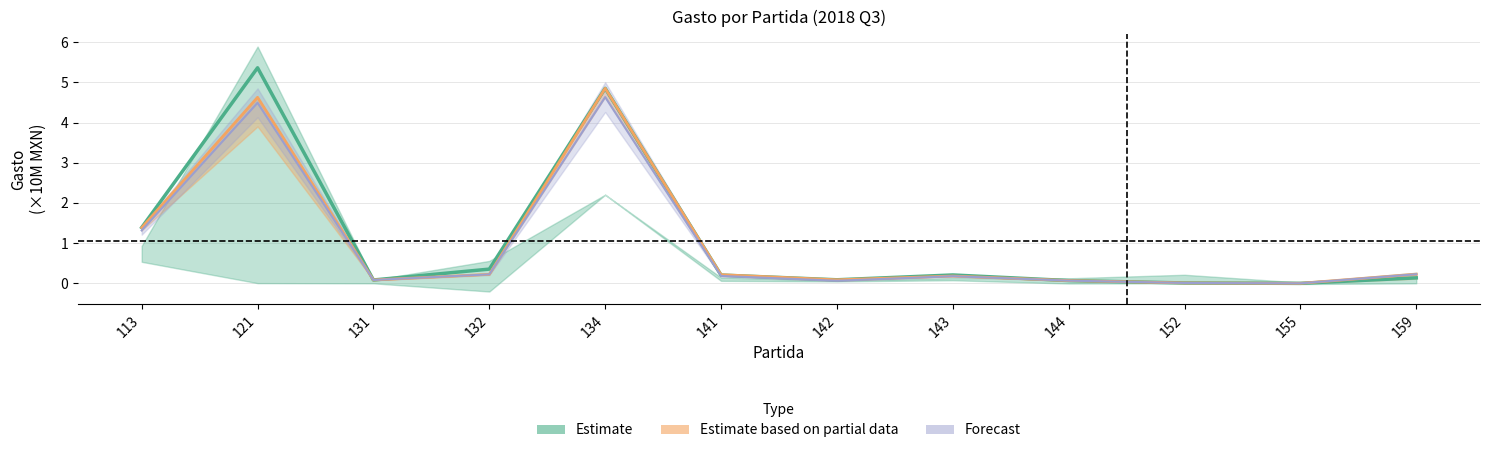

List the labels in order of Forecast value, largest first.

134, 121, 113, 159, 132, 141, 143, 131, 144, 142, 152, 155